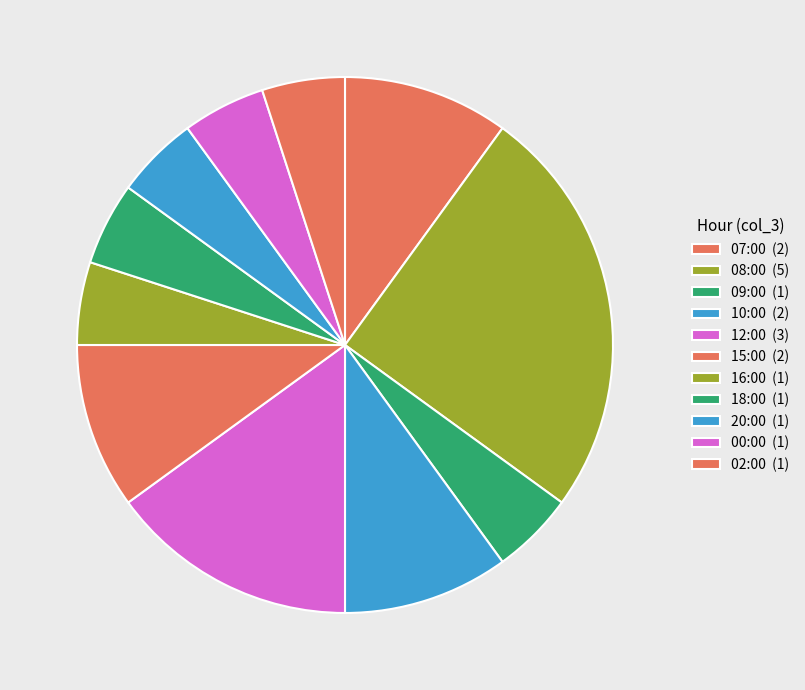

What percentage is the 16:00 slice, to the nearest percent?

5%